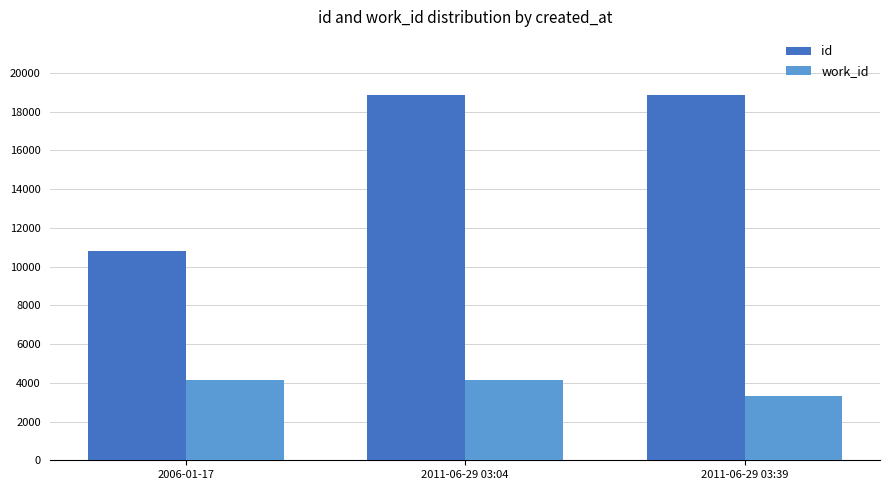

What is the difference between the maximum and minimum values in the id series?

8037